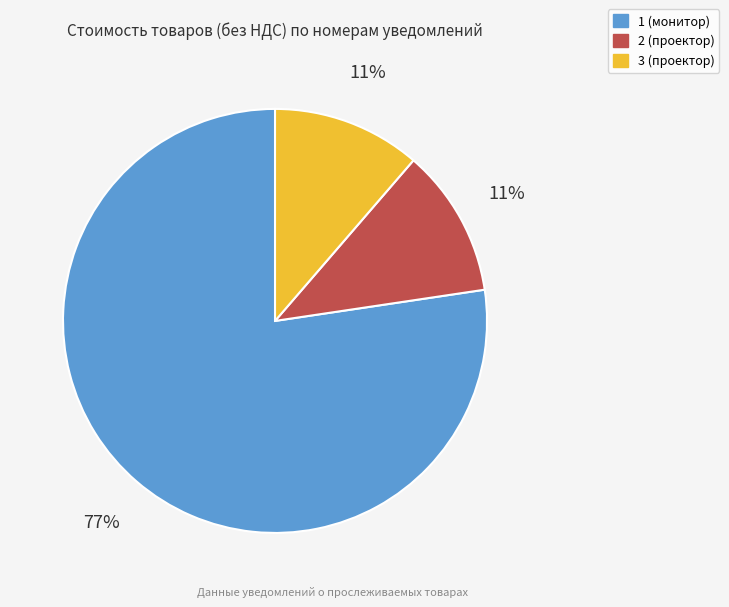

How many segments does this pie chart have?

3